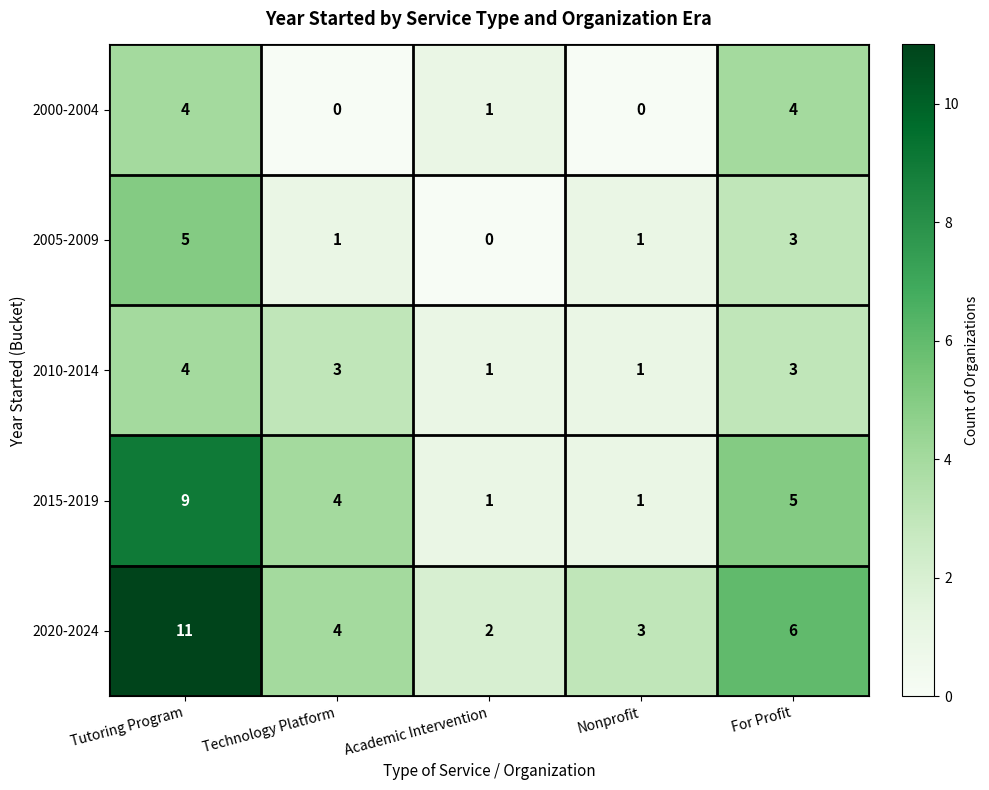

Which label corresponds to the largest value in the chart?

Tutoring Program